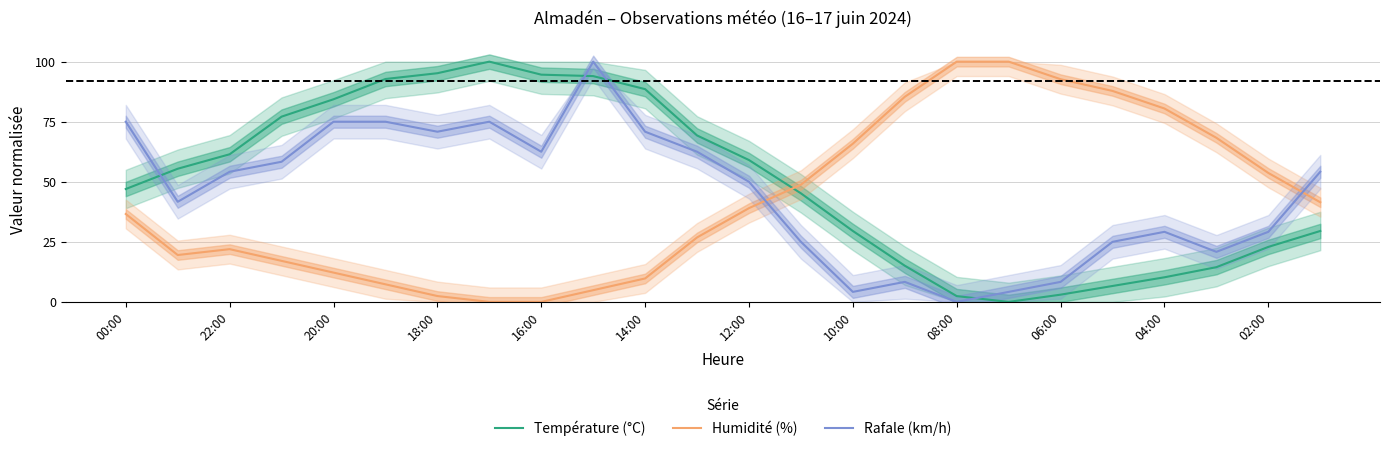

How many values in the Humidité (%) series exceed 39?

12